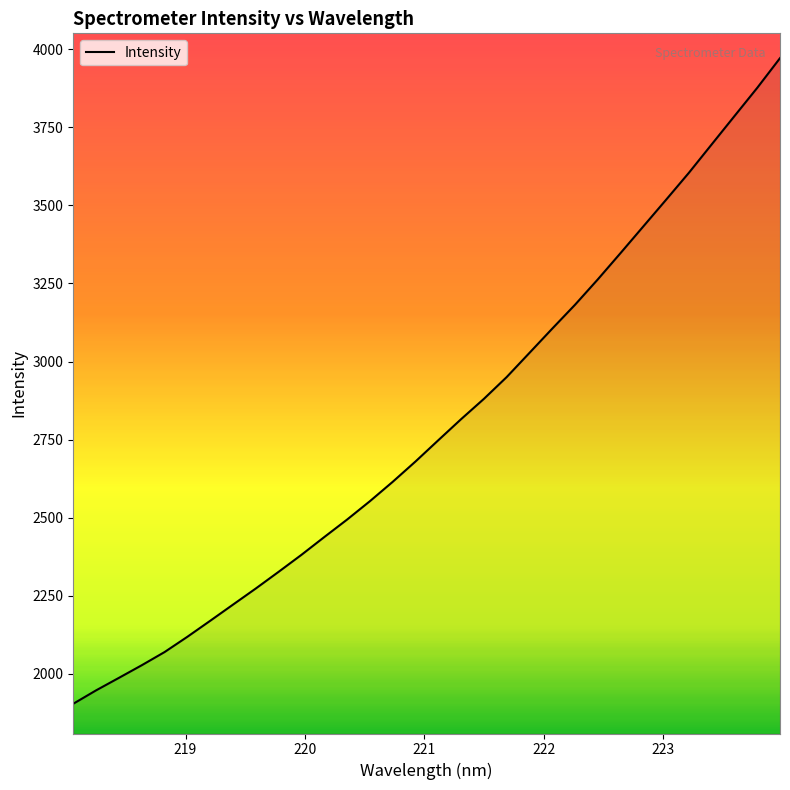

Reading right to left, what are all the values shown in this chart?

3971.4	3876.4	3786.0	3695.4	3604.5	3518.3	3432.9	3347.5	3263.1	3181.9	3105.5	3027.8	2950.4	2880.6	2815.6	2748.1	2680.1	2615.0	2553.0	2494.2	2438.2	2381.4	2327.0	2273.6	2222.0	2170.2	2119.0	2070.1	2027.9	1987.5	1947.5	1904.6